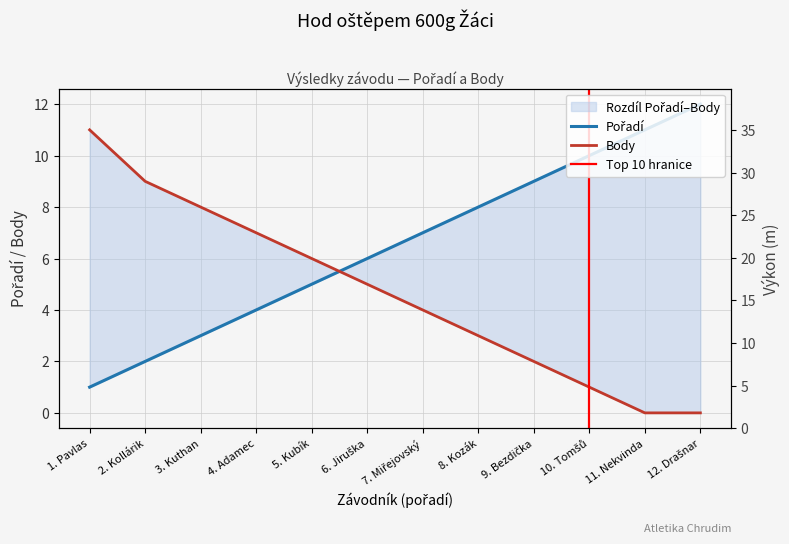

What is the spread (max minus min) of values at 3. Kuthan?

5